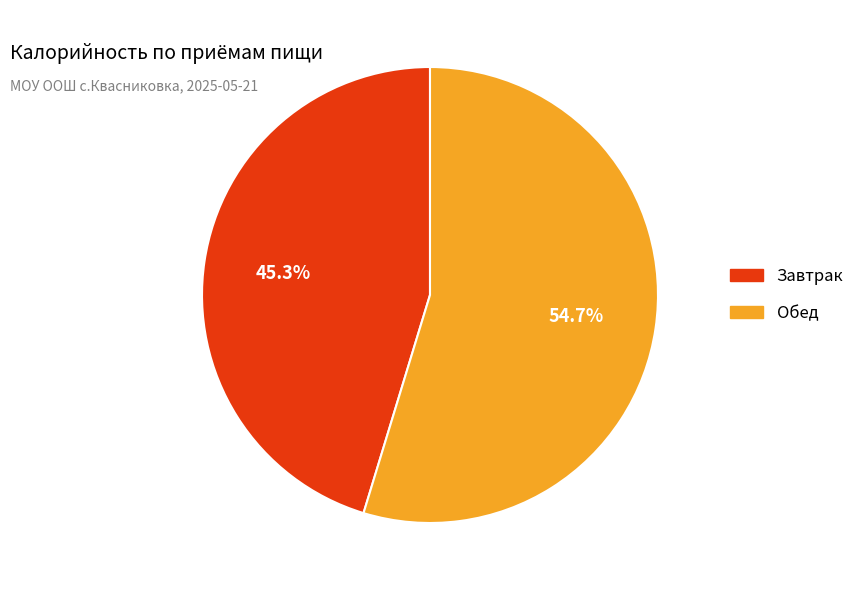

Count the number of slices in the pie.

2